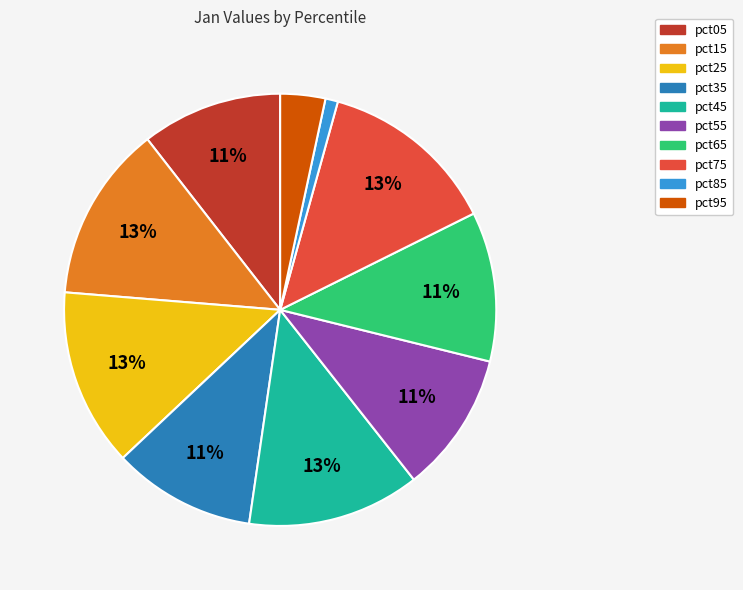

How many segments does this pie chart have?

10